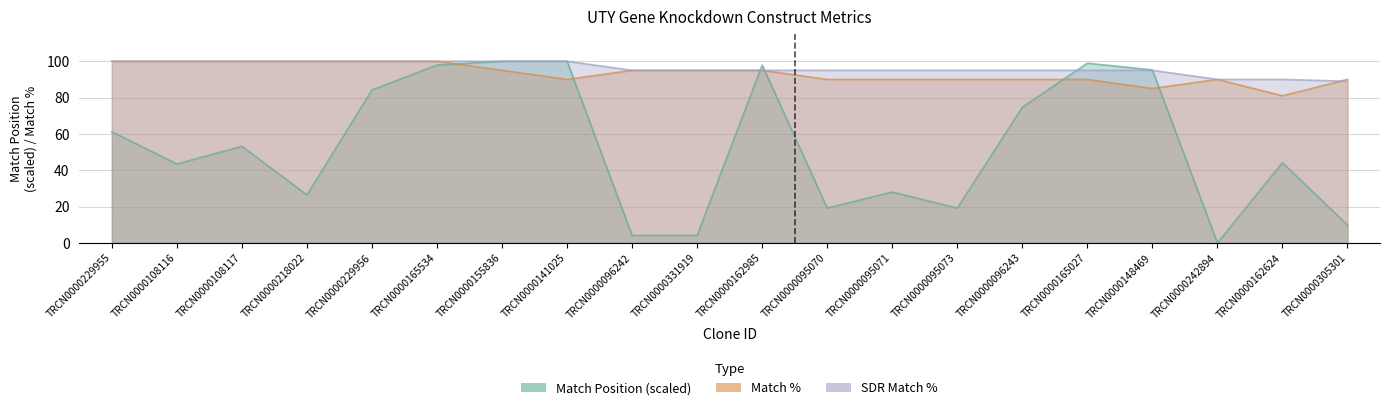

Which category has the lowest value across all series?

TRCN0000242894